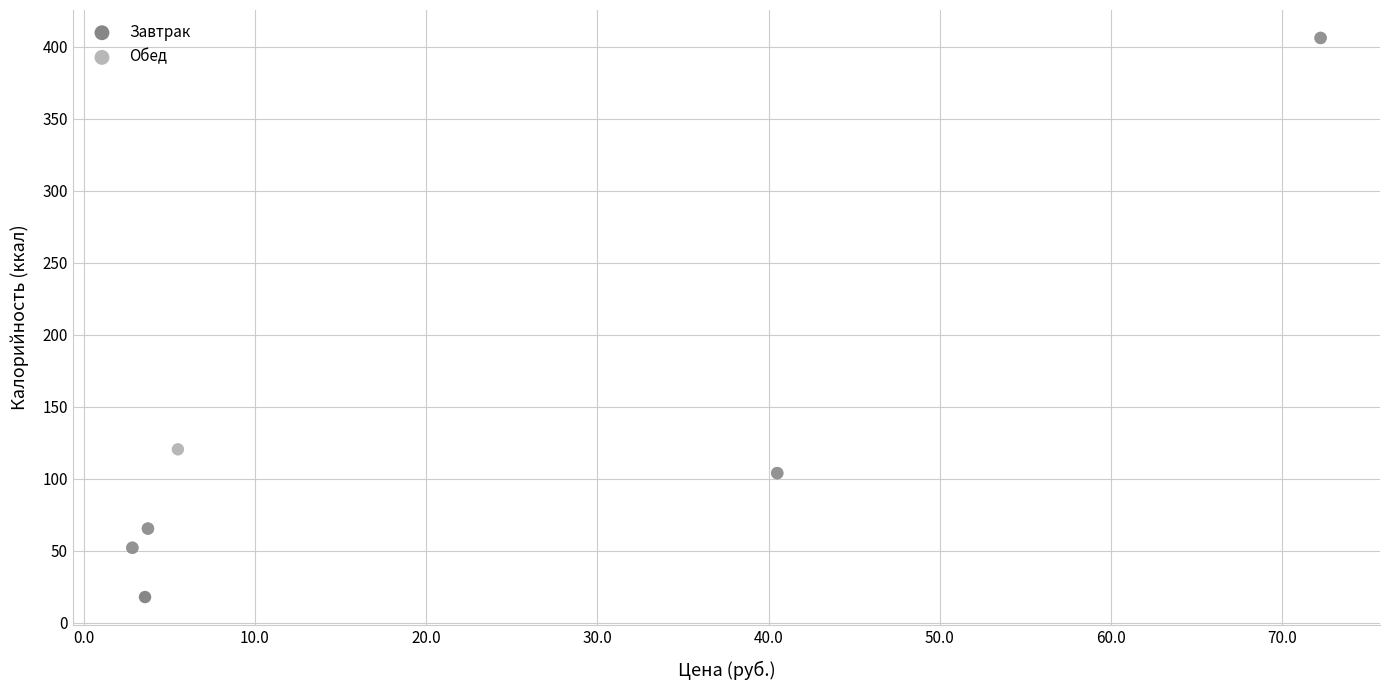

Which series reaches the minimum Y coordinate?

Завтрак